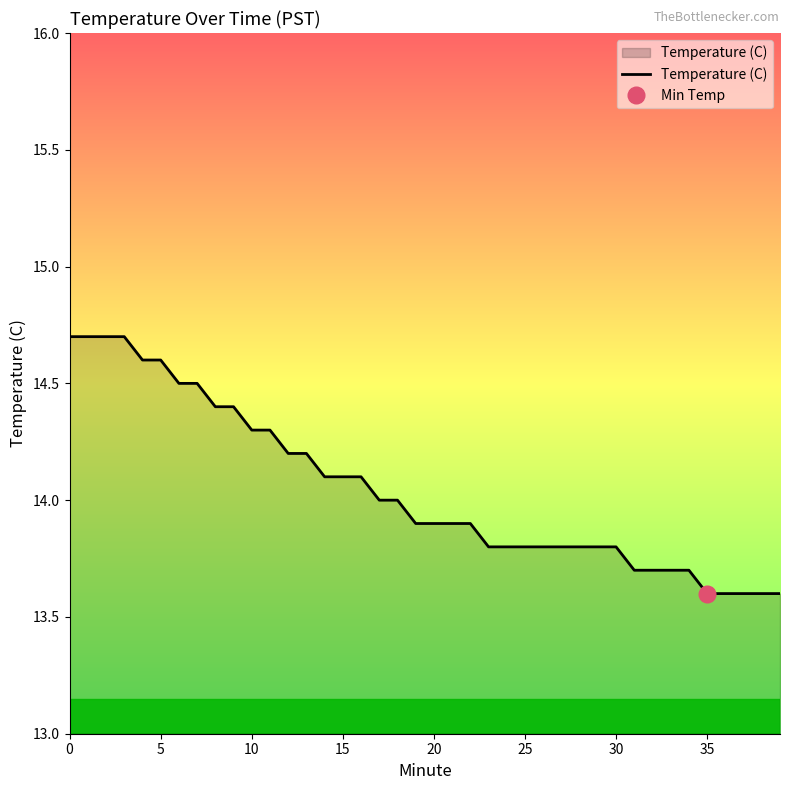

What is the minimum value for Temperature (C)?

13.6